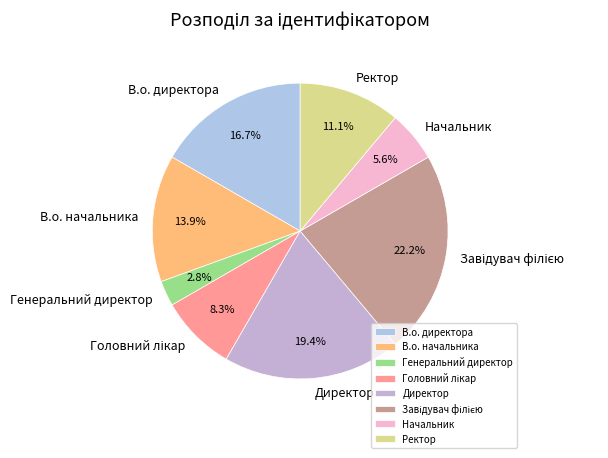

To the nearest percent, what portion does Начальник represent?

6%